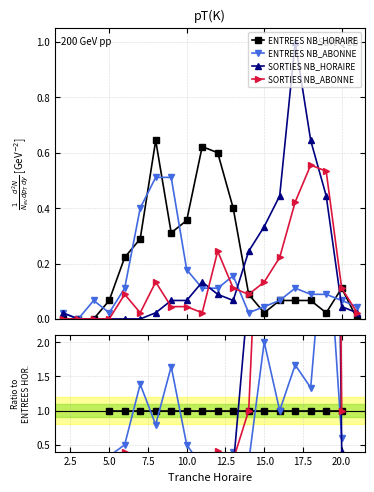

True or false: SORTIES NB_ABONNE and SORTIES NB_HORAIRE intersect in this chart.

True